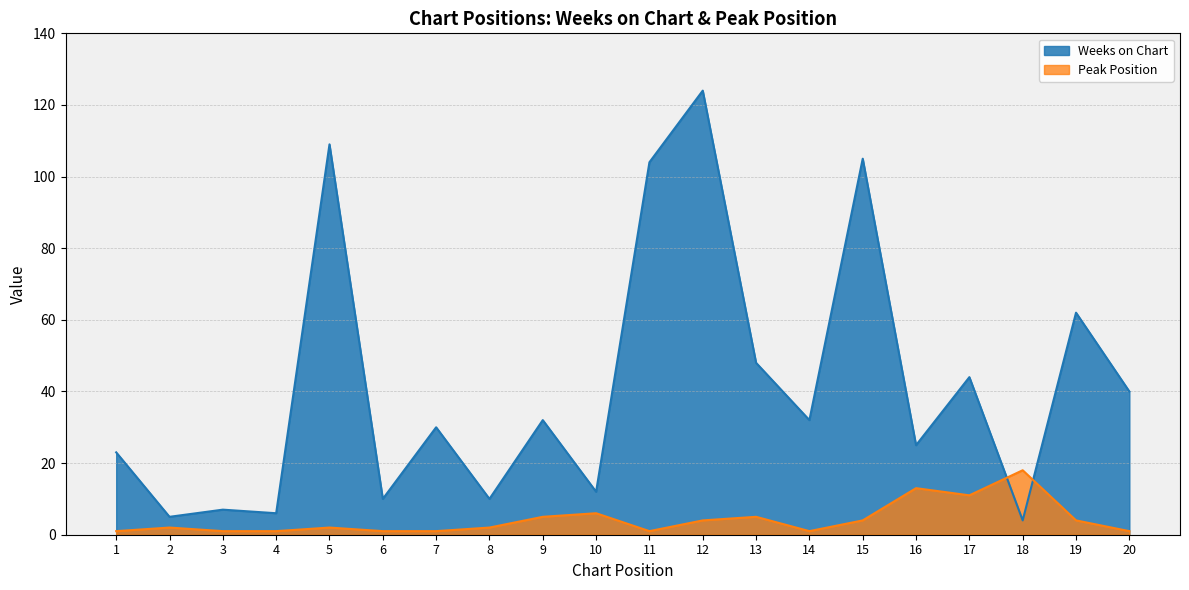

How many intersections are there between Weeks on Chart and Peak Position?

2